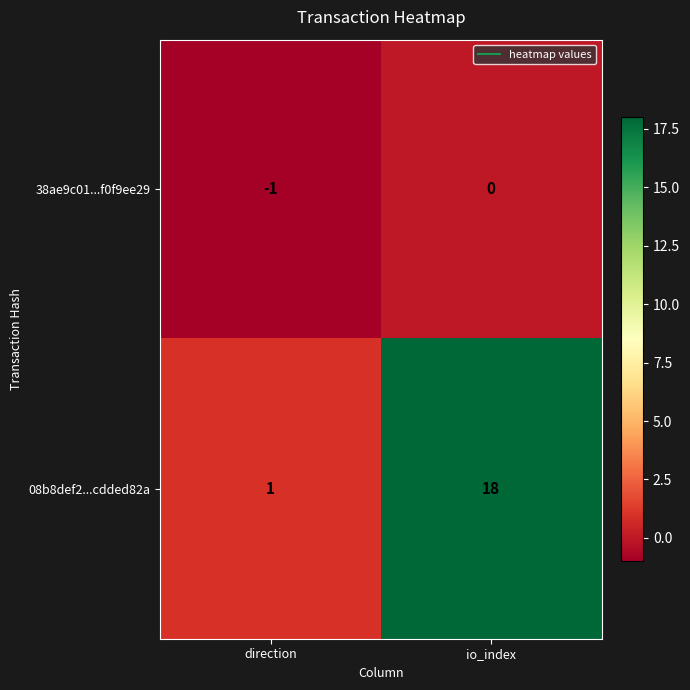

What is the total value across all series at io_index?

18